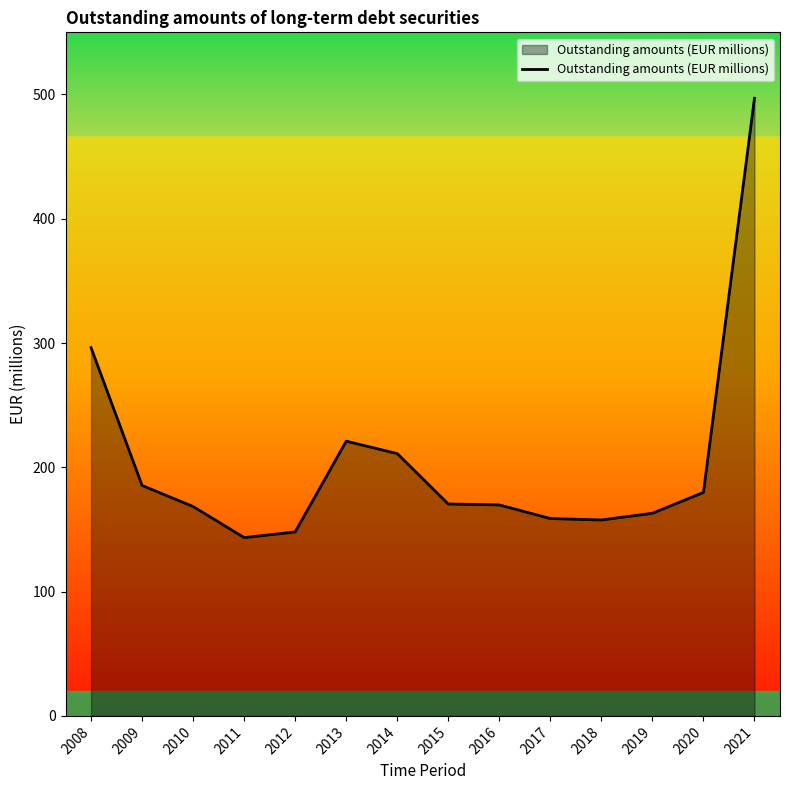

What is the difference between the maximum and minimum values?

353.5